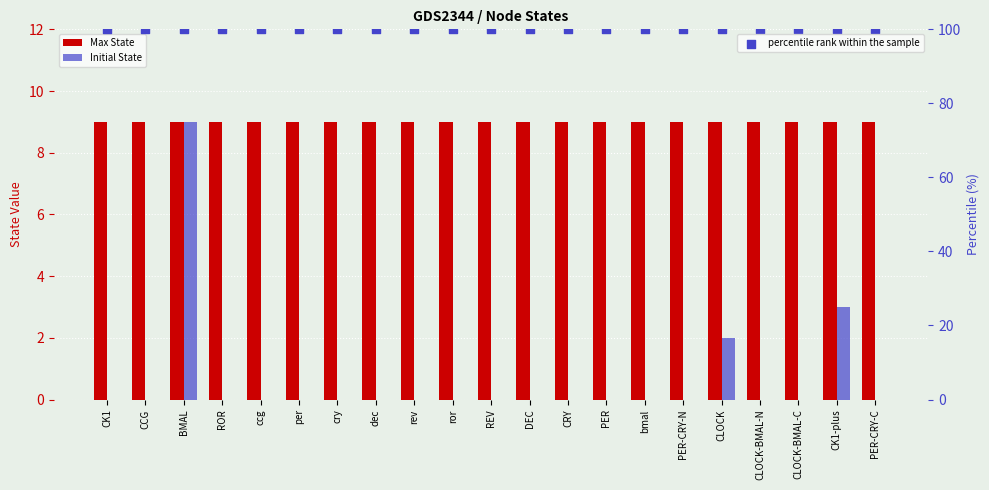

Which series reaches the minimum Y coordinate?

Initial State